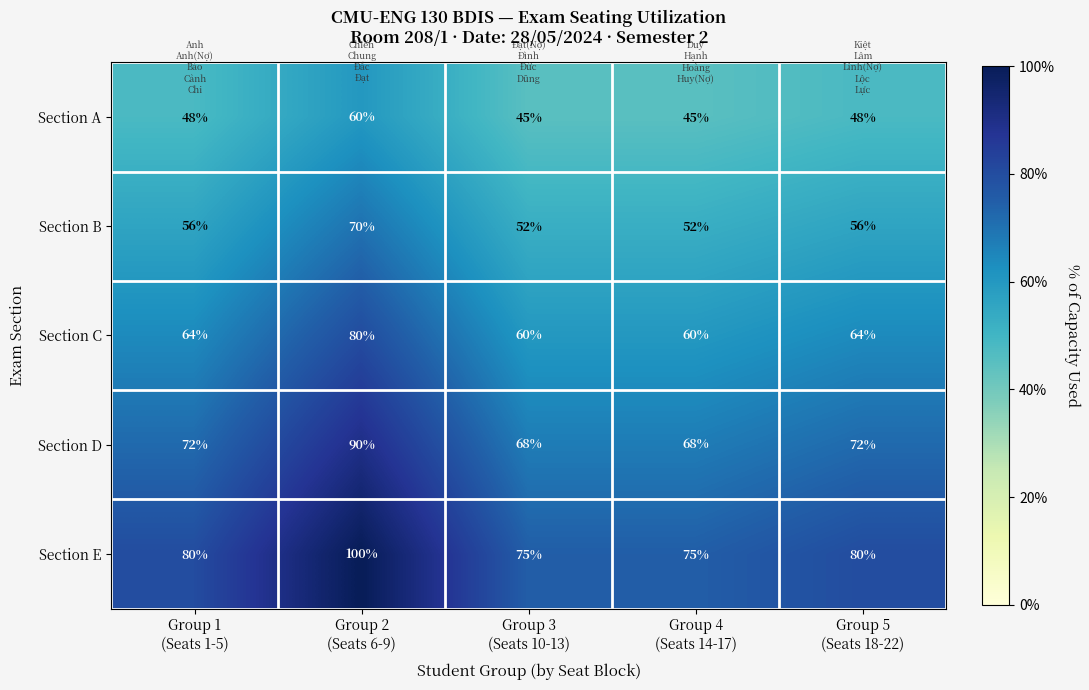

At how many categories does at least one series exceed 98?

1